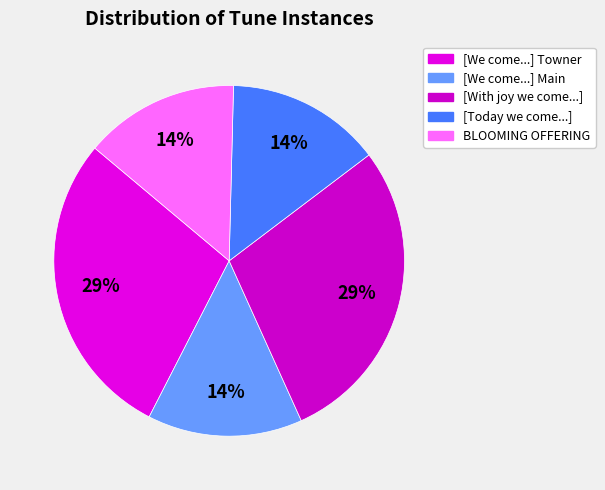

What is the largest slice in the pie chart?

[We come, we come with singing] (Towner)